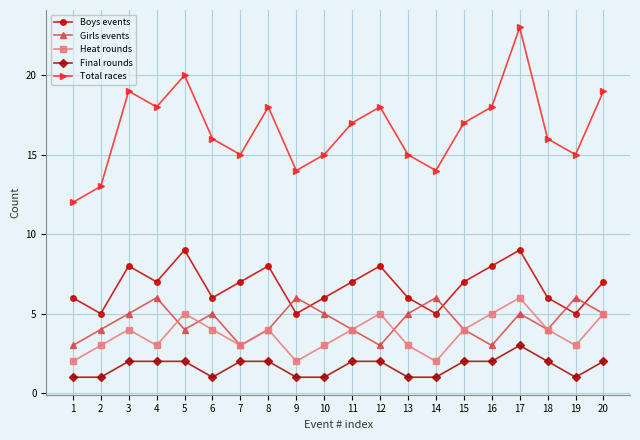

What is the difference between the second highest and second lowest values in the Girls events series?

3